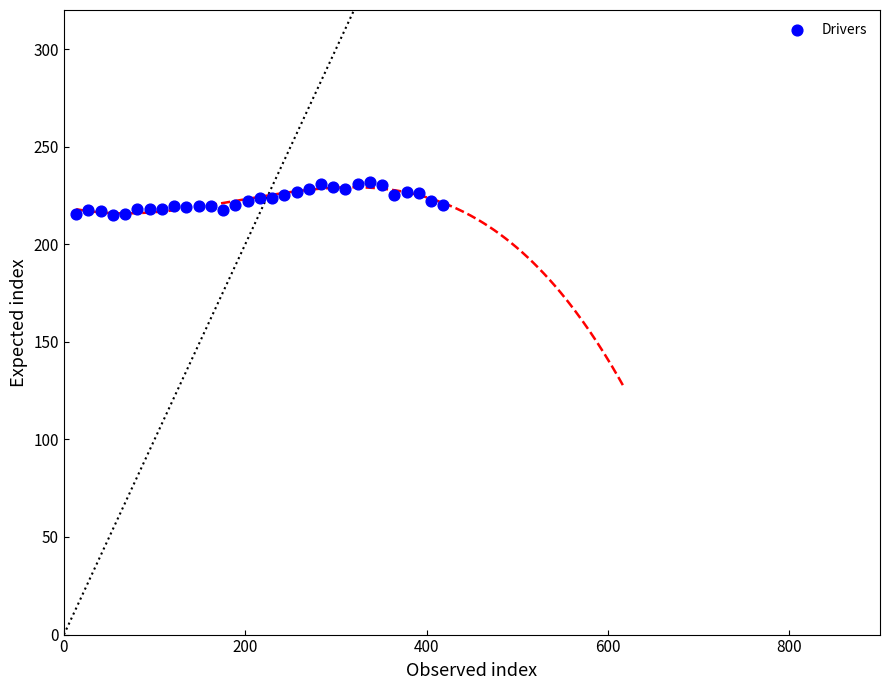

What is the range of X values (max minus min)?

405.0